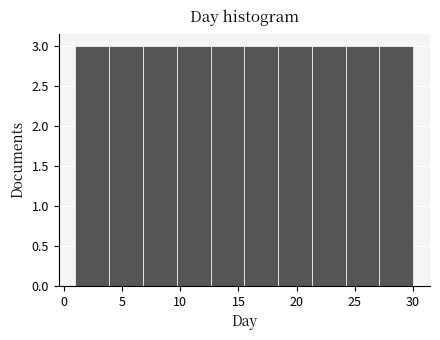

How tall is the bar that spans 21.3 to 24.2 on the x-axis? Neither the bar edges nor the heights are printed on the chart, so give them approximately, as read against the axes.

3